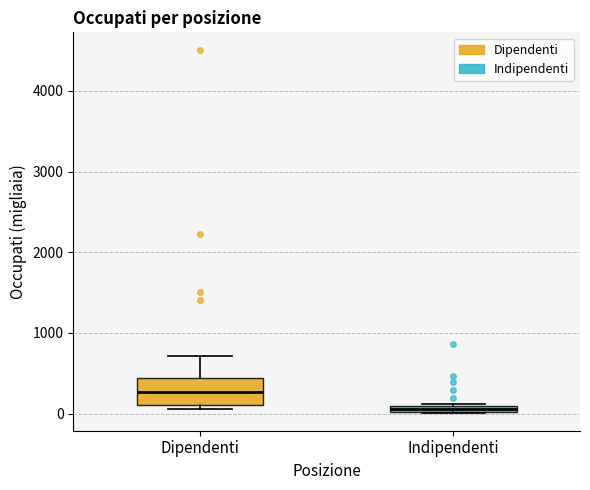

Which box's median line is the highest?

Dipendenti